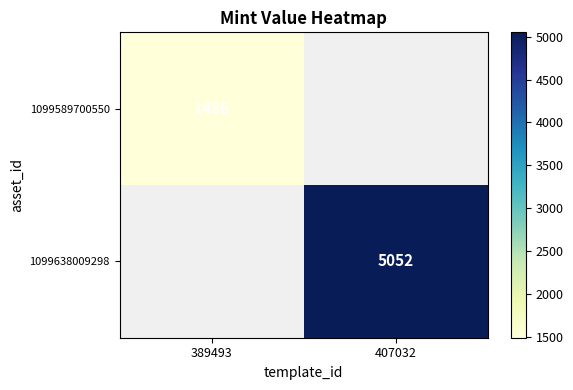

How many categories are shown in the chart?

2